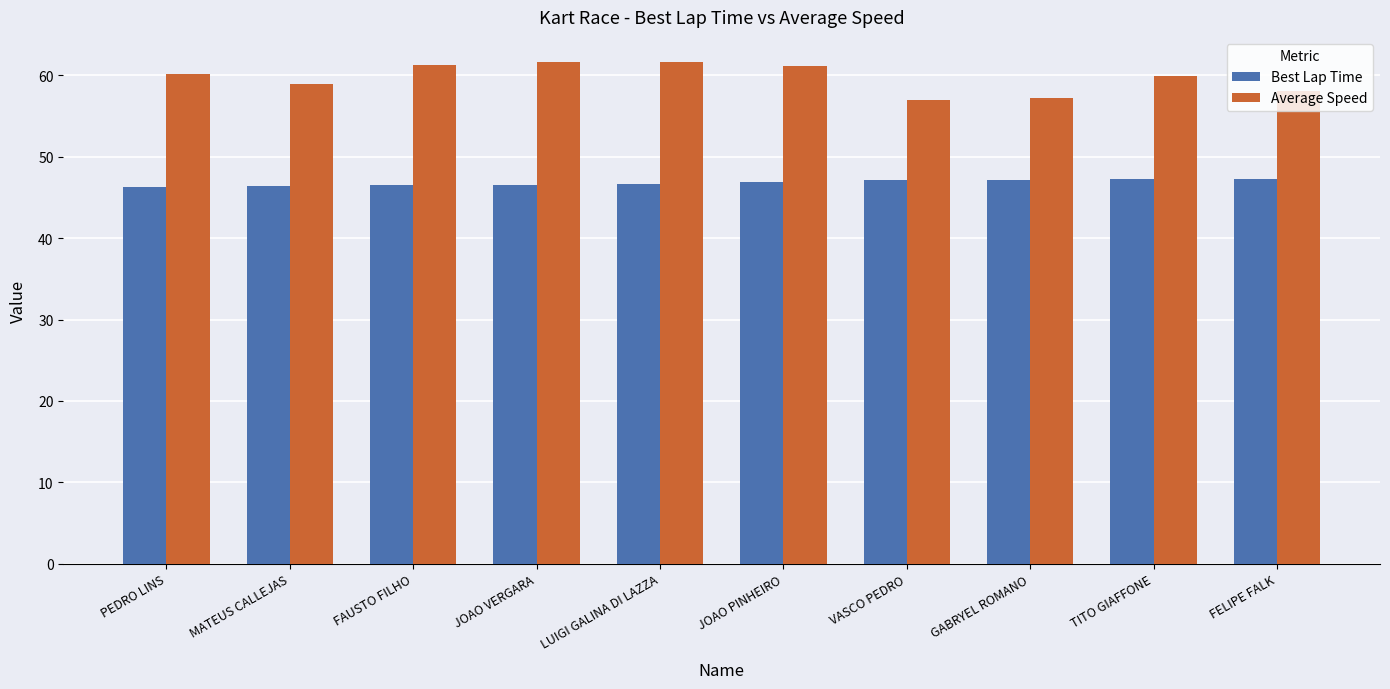

What is the minimum value shown in the chart?

46.3